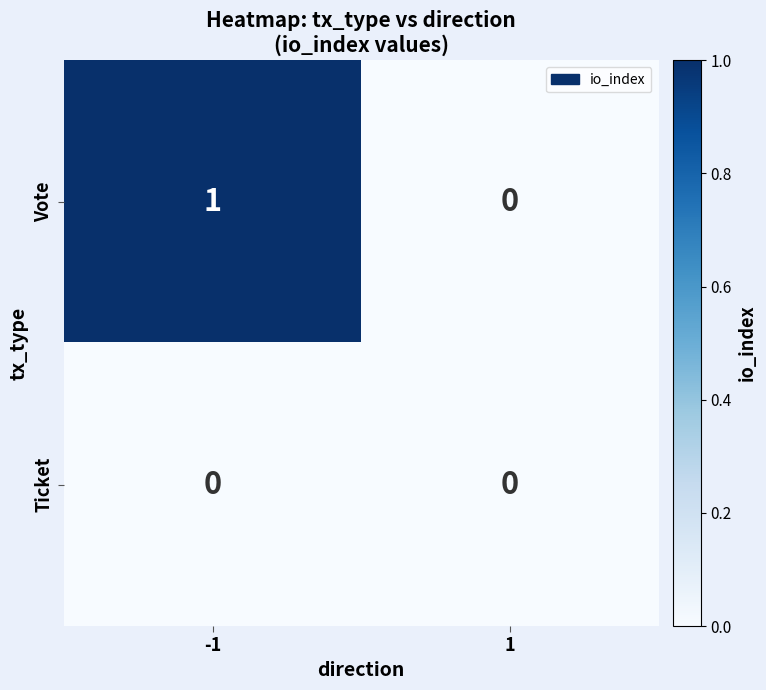

True or false: Vote has a value of 0 at 1.

True